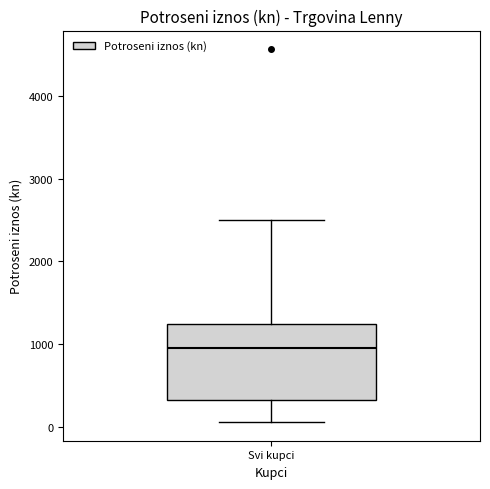

Read this box plot against the y-axis: the position of the median line, the range covered by the box, and the ends of both whiskers. The values are not printed on the chart, so give them approximately, as read against the axis.

median 900, box 300 to 1200, whiskers 100 to 2500